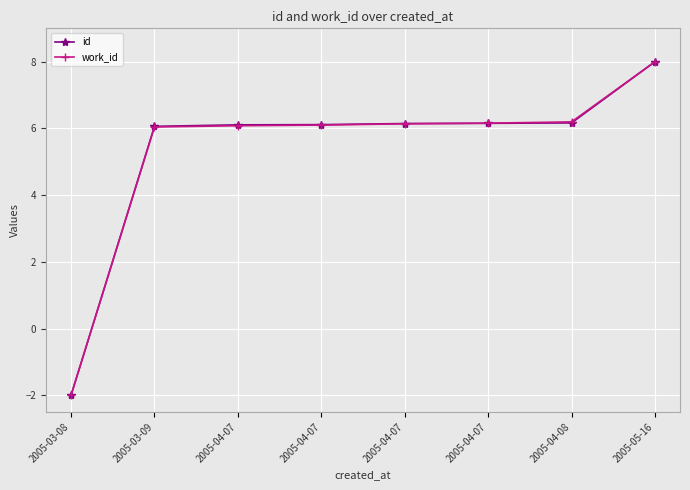

Count the number of categories in the chart.

8